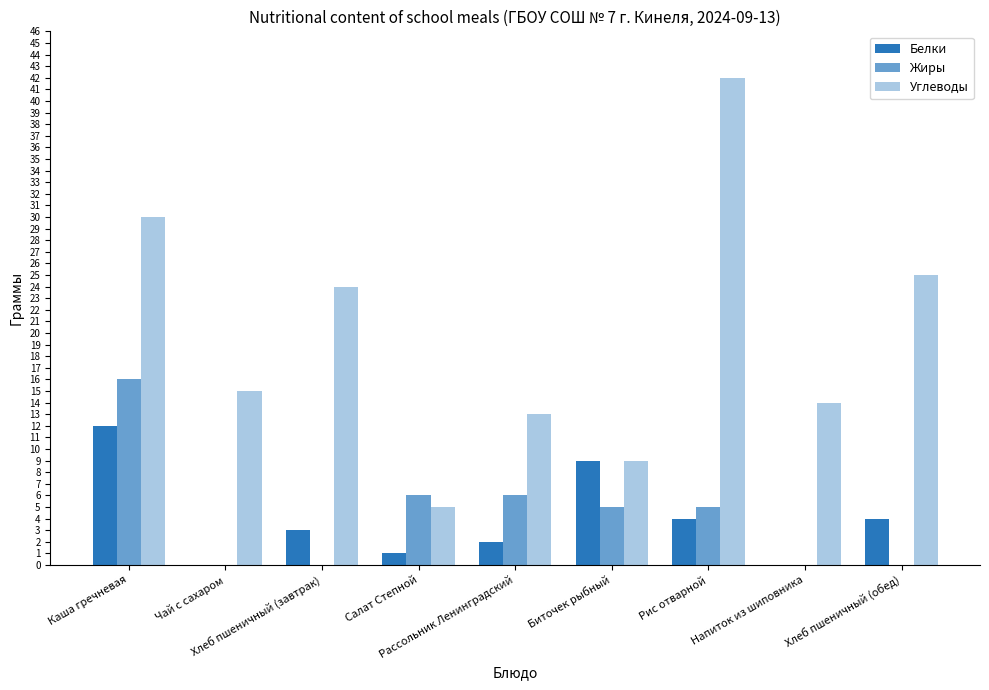

Where does the Углеводы series first go above 15?

Каша гречневая